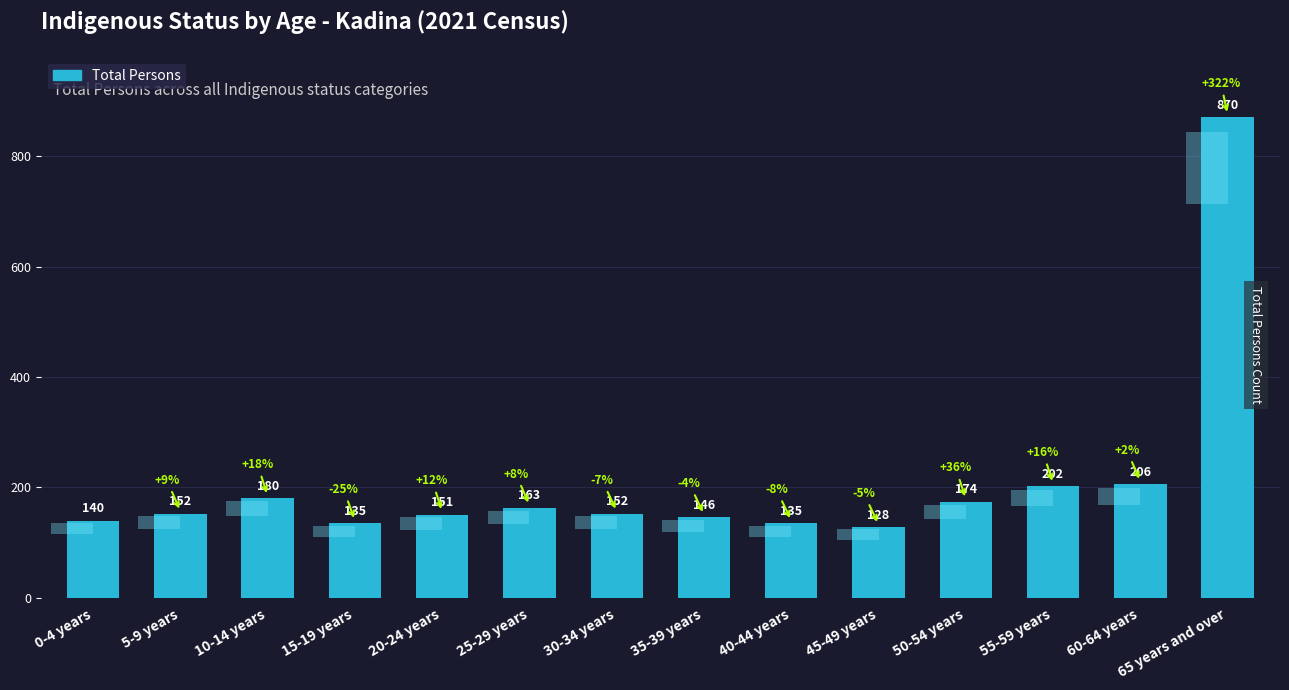

Rank the categories by value from lowest to highest.

45-49 years, 15-19 years, 40-44 years, 0-4 years, 35-39 years, 20-24 years, 5-9 years, 30-34 years, 25-29 years, 50-54 years, 10-14 years, 55-59 years, 60-64 years, 65 years and over